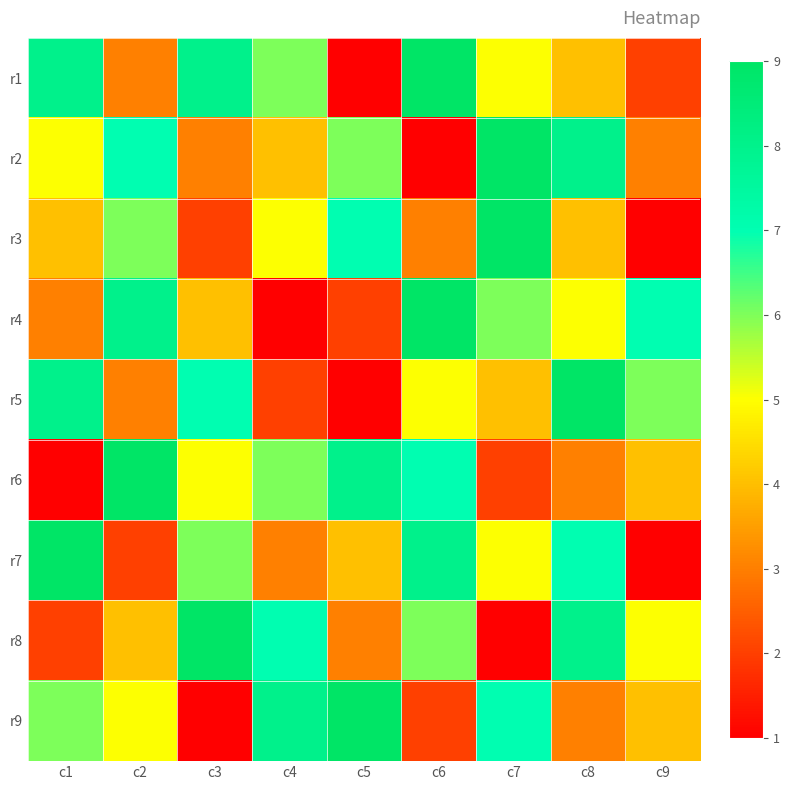

Which series has the largest range (max minus min)?

r1